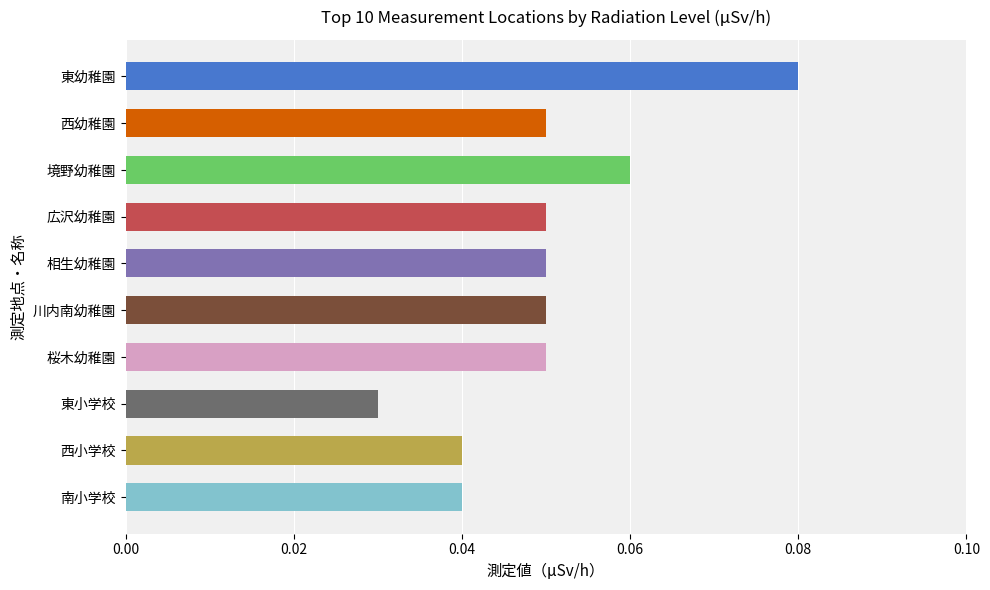

What is the sum of all values?

0.5